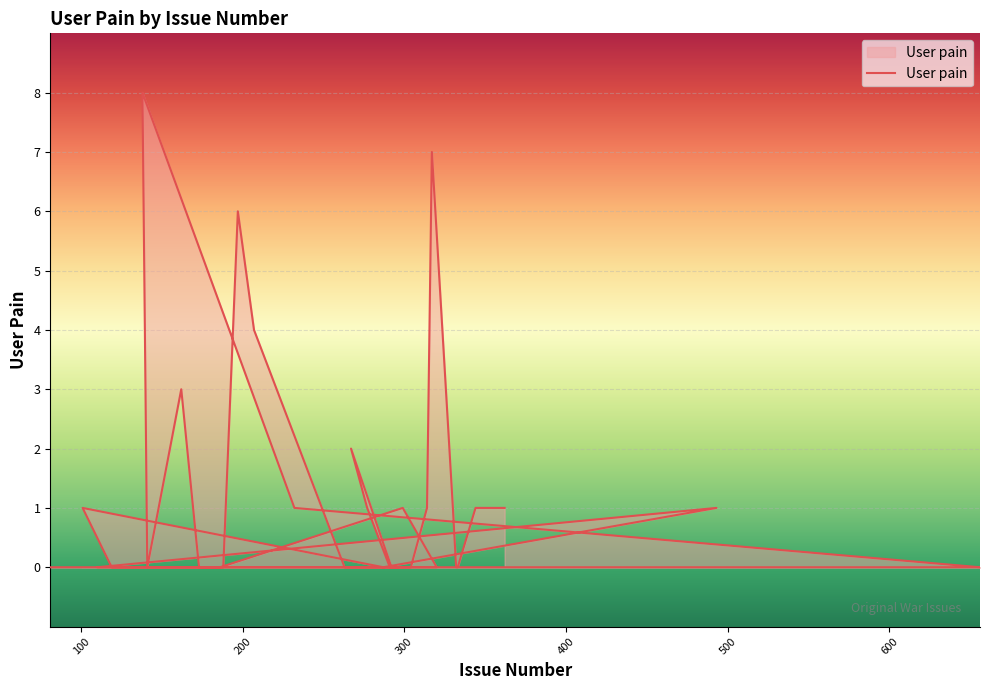

Where is the data nearest to the value 4?

207